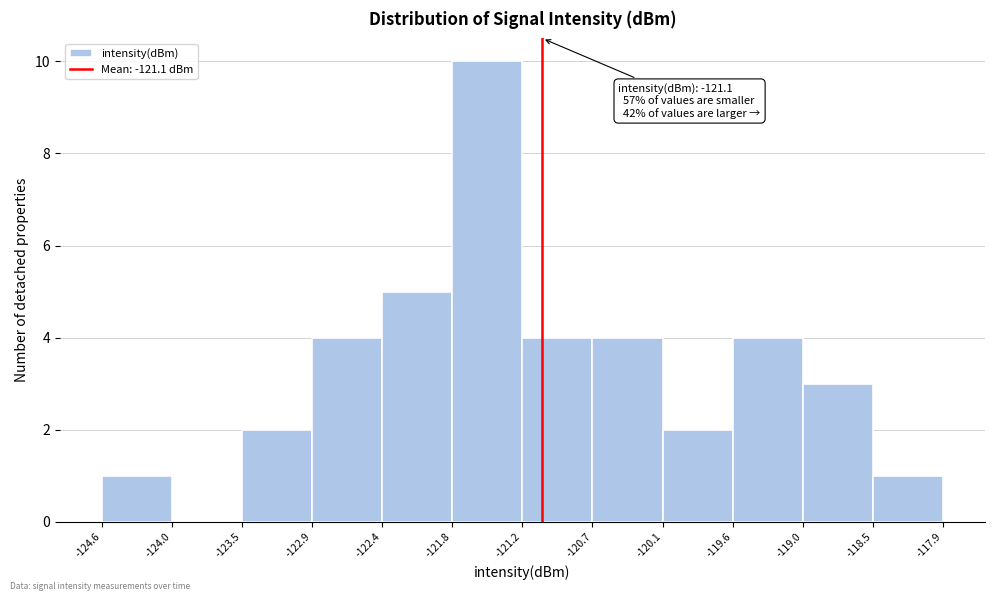

Over which range of the x-axis is the bar tallest?

-121.8 to -121.2